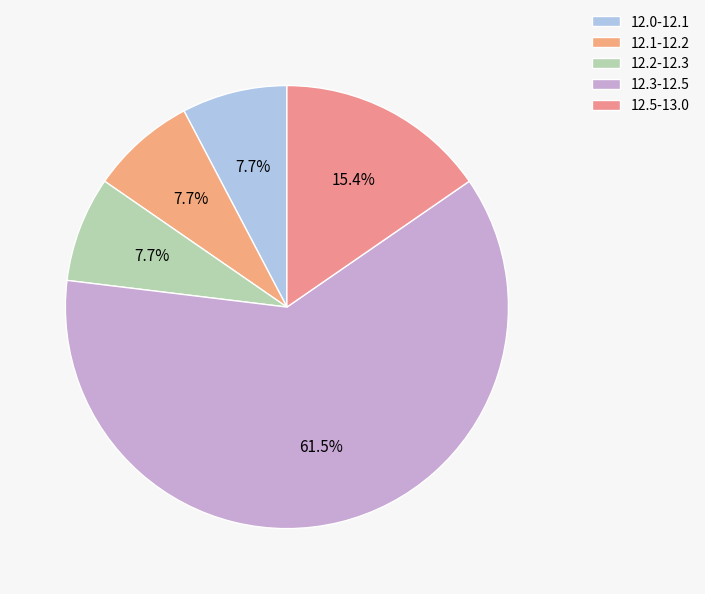

Count the number of slices in the pie.

5